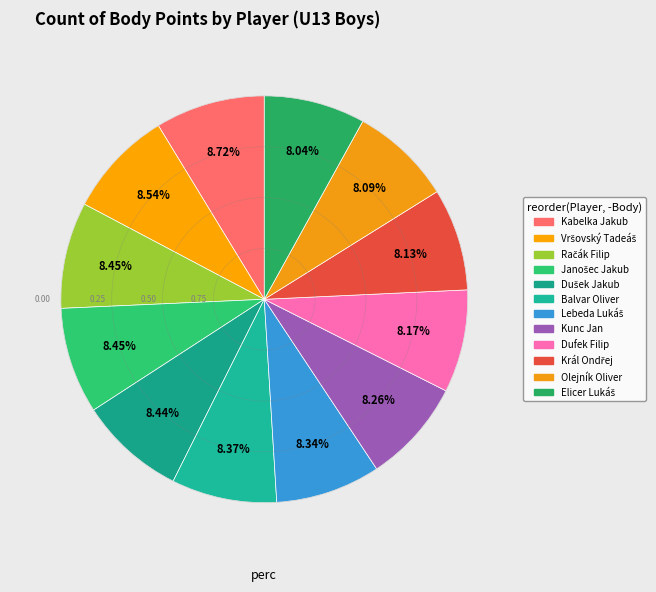

To the nearest percent, what portion does Král Ondřej represent?

8%